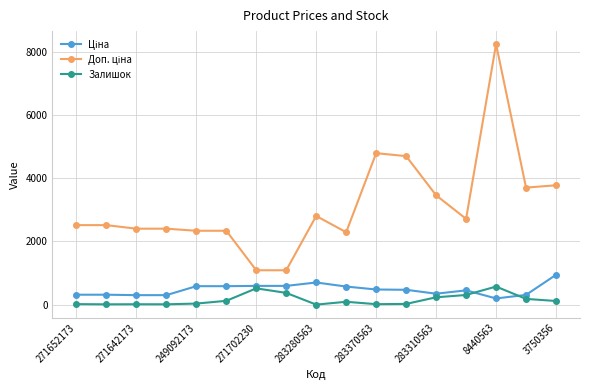

What is the greatest value displayed?

8248.8